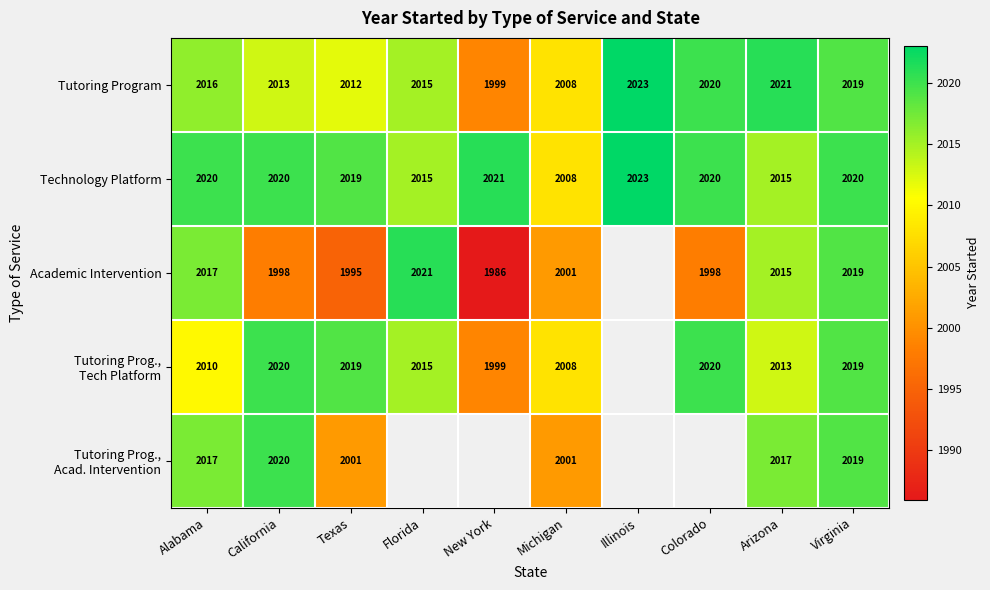

What is the difference between the maximum and minimum values in the Tutoring Program series?

24